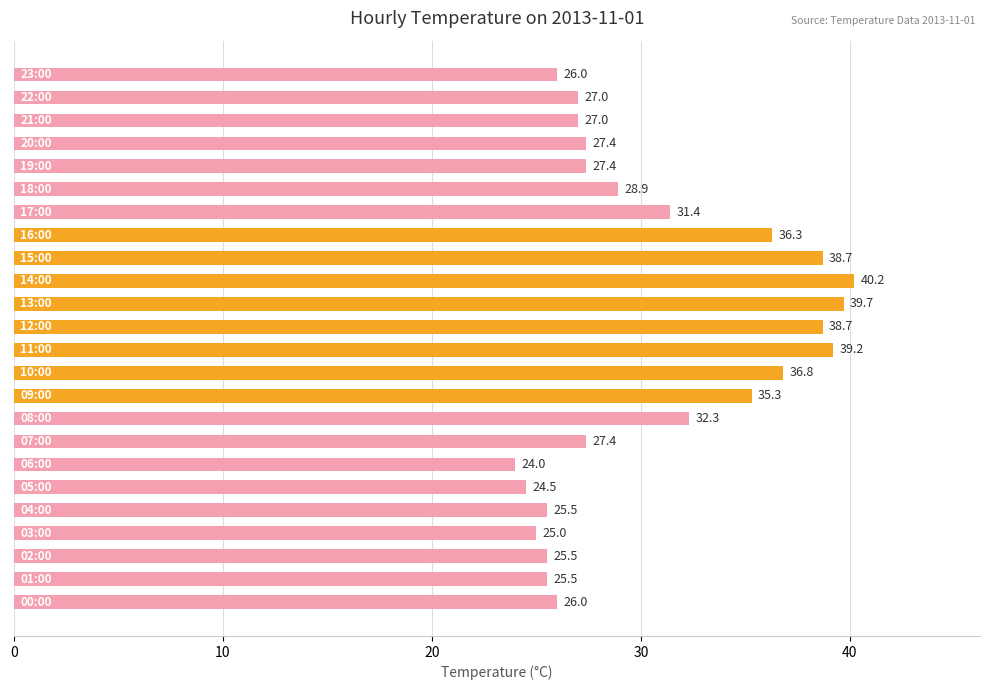

What is the difference between the maximum and second lowest values?

15.7